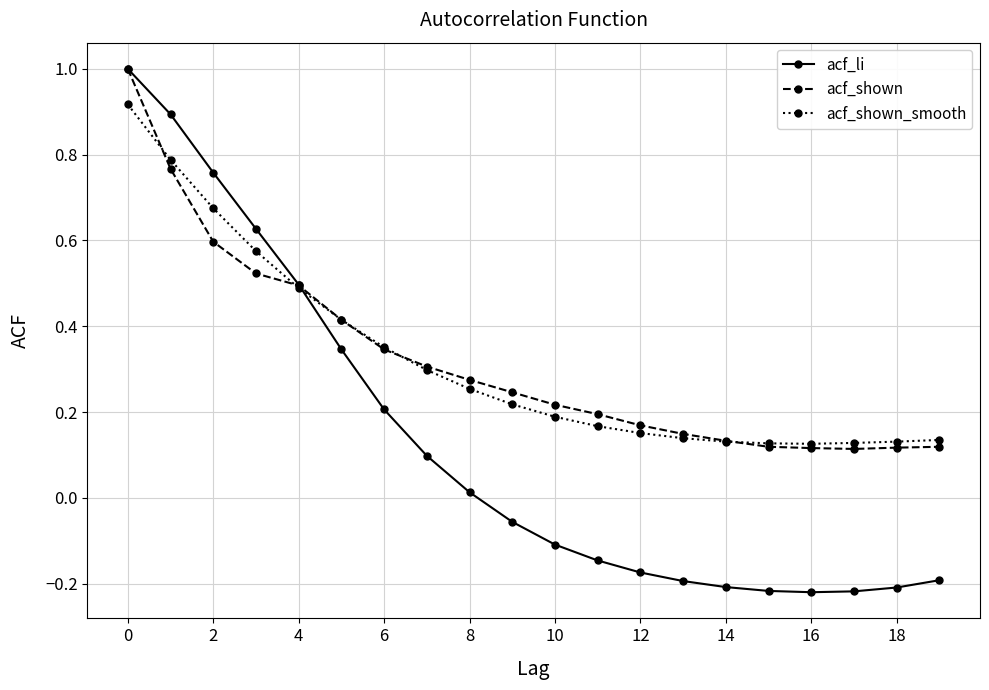

How many negative values does the acf_li series have?

11